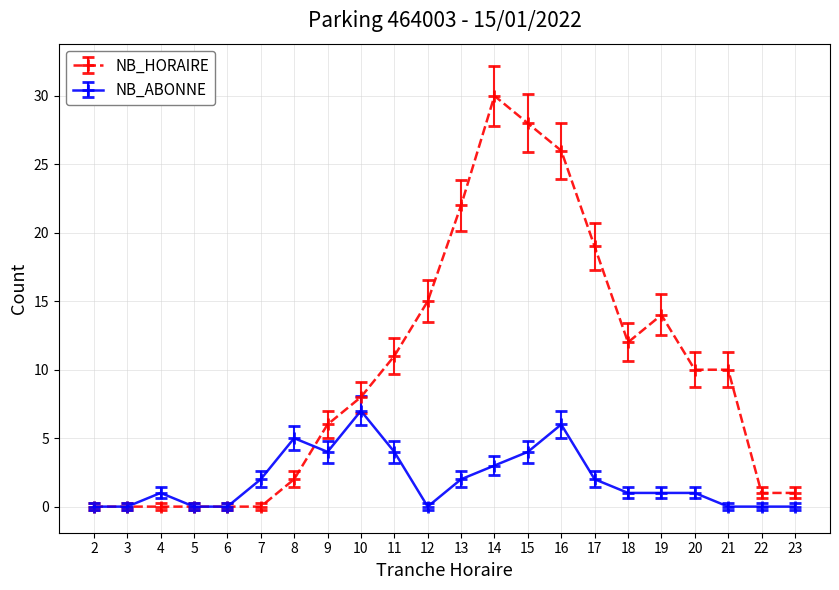

At which category does NB_ABONNE reach its first local peak?

4